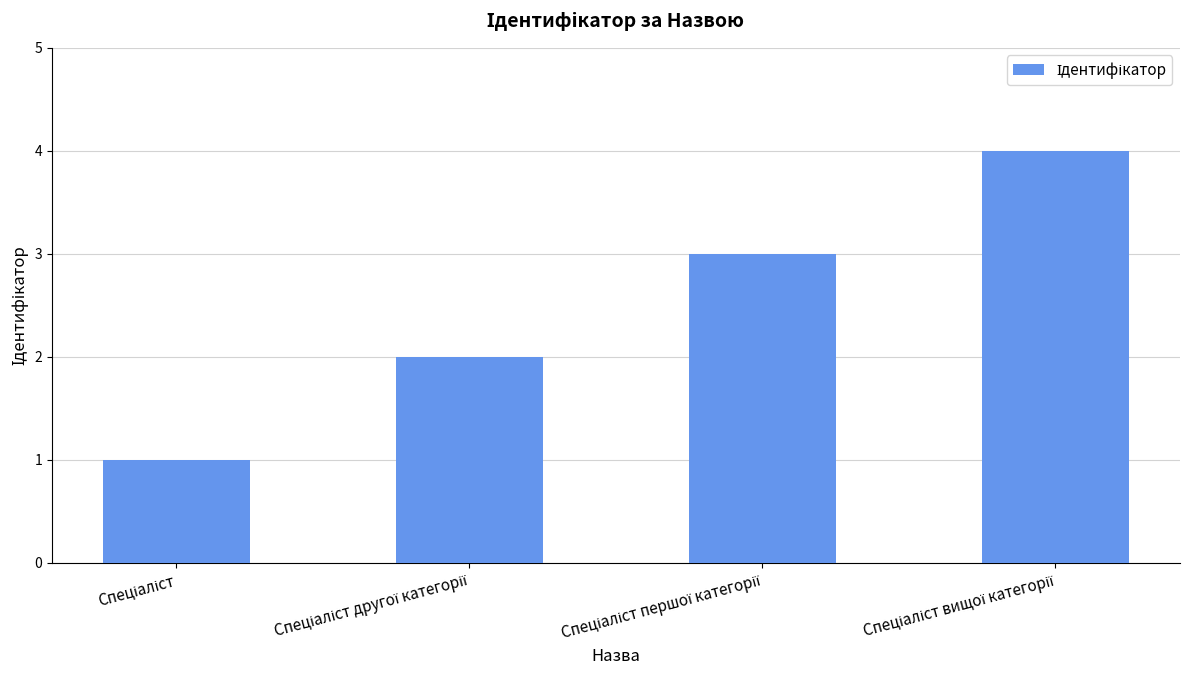

What is the difference between the maximum and minimum values?

3